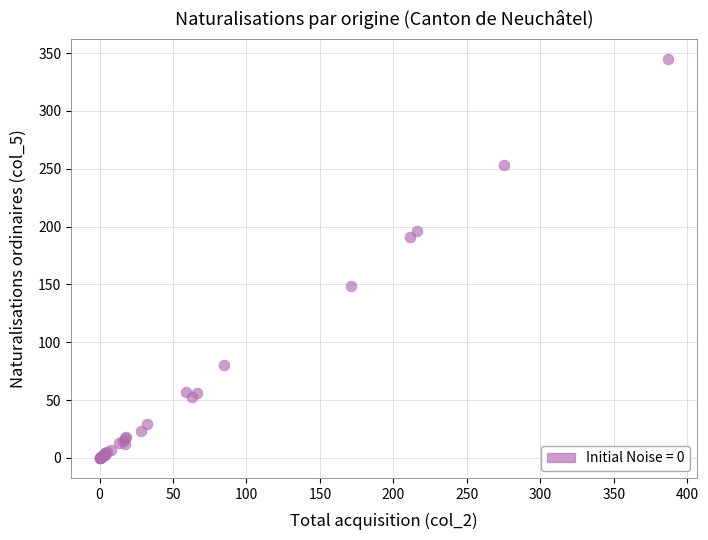

What Y value in the scatter plot is closest to 172?

191